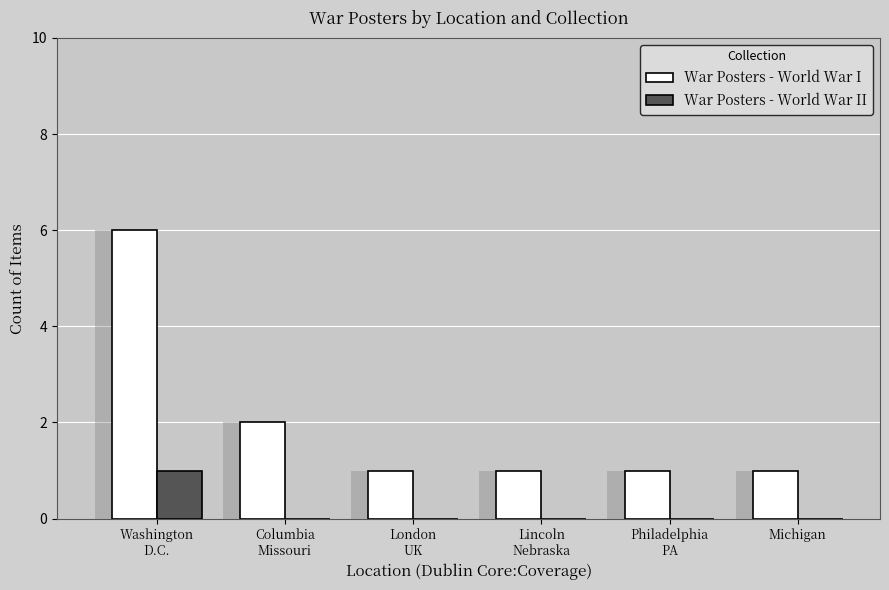

Reading left to right, what are all the values shown in this chart?

War Posters - World War I: Washington
D.C.=6	Columbia
Missouri=2	London
UK=1	Lincoln
Nebraska=1	Philadelphia
PA=1	Michigan=1
War Posters - World War II: Washington
D.C.=1	Columbia
Missouri=0	London
UK=0	Lincoln
Nebraska=0	Philadelphia
PA=0	Michigan=0